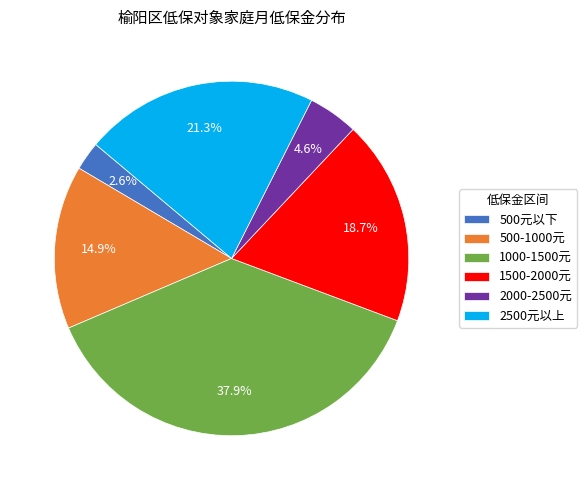

What is the smallest slice in the pie chart?

500元以下